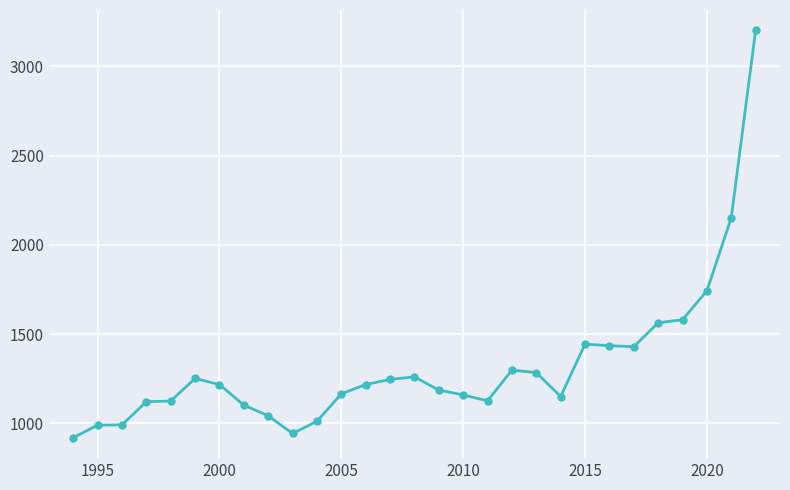

What is the minimum value shown in the chart?

920